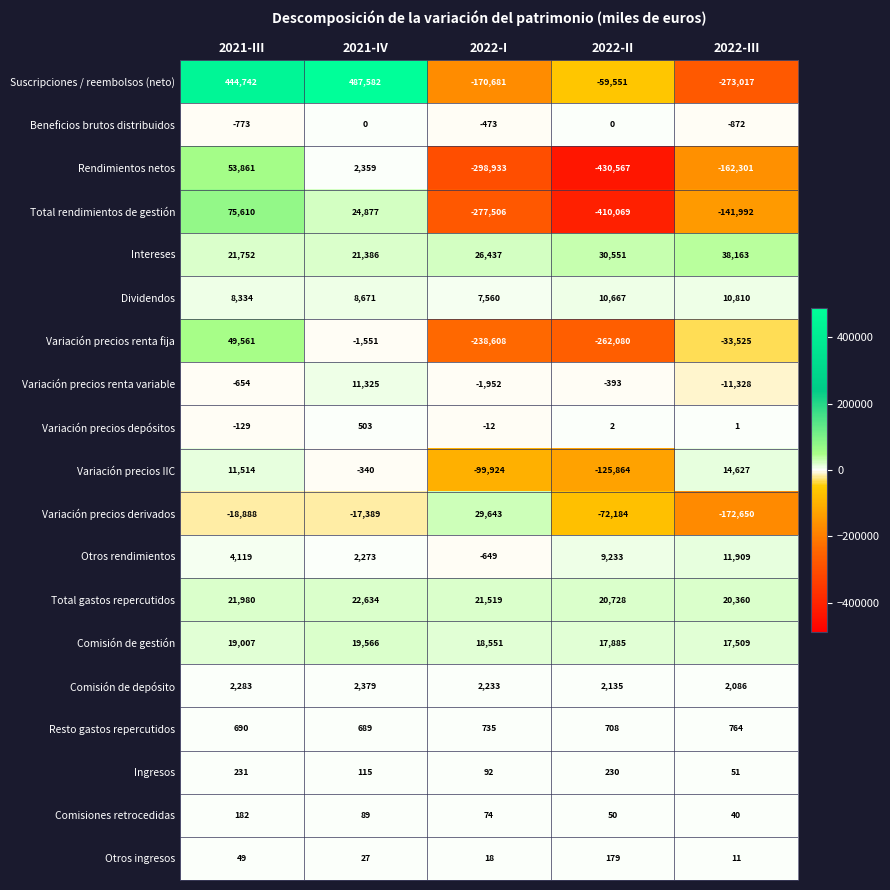

Which series changed the most between 2022-I and 2022-II?

Total rendimientos de gestión